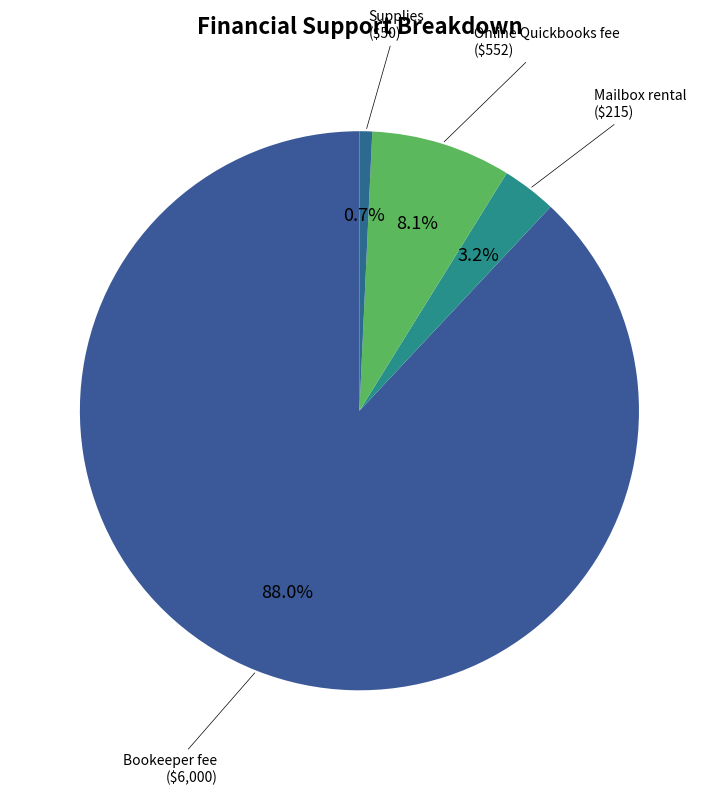

How many segments does this pie chart have?

4